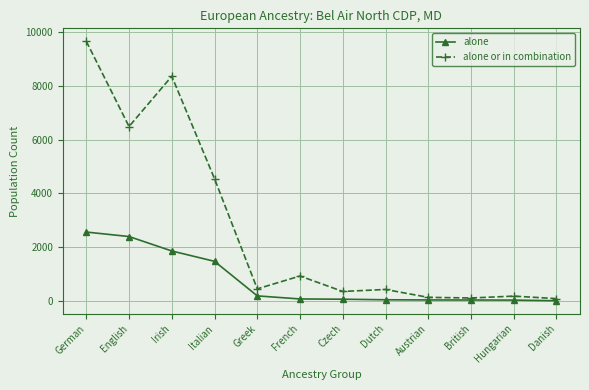

What is the sum of all alone or in combination values?

31676